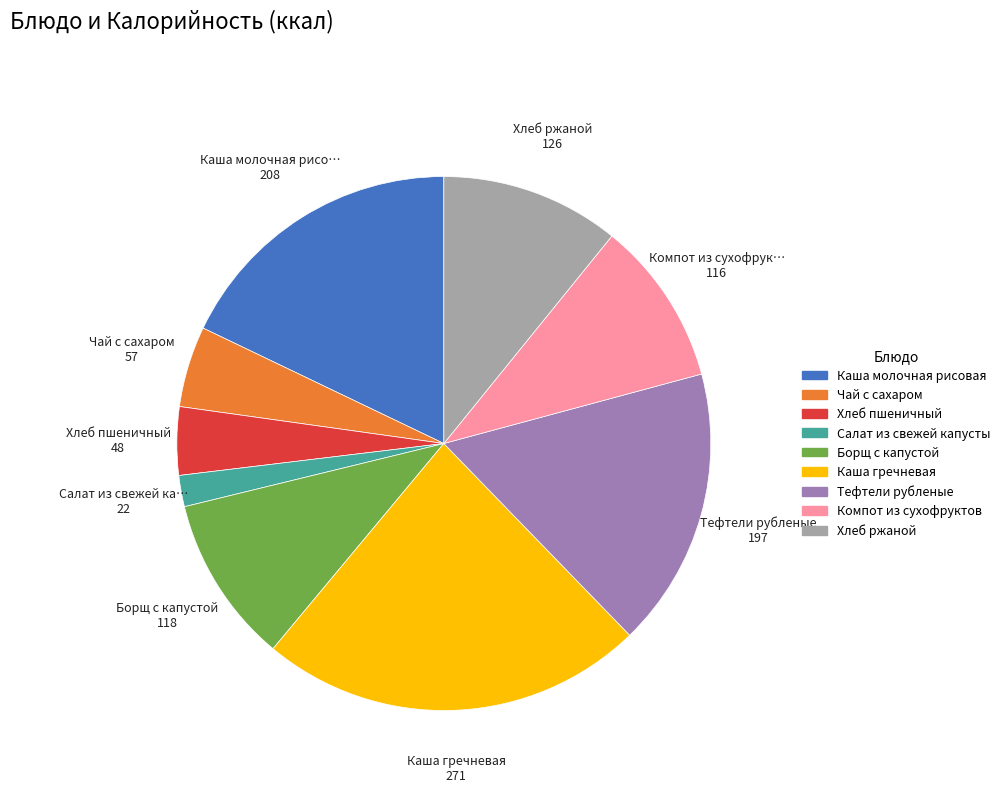

Which slice is the smallest?

Салат из свежей капусты